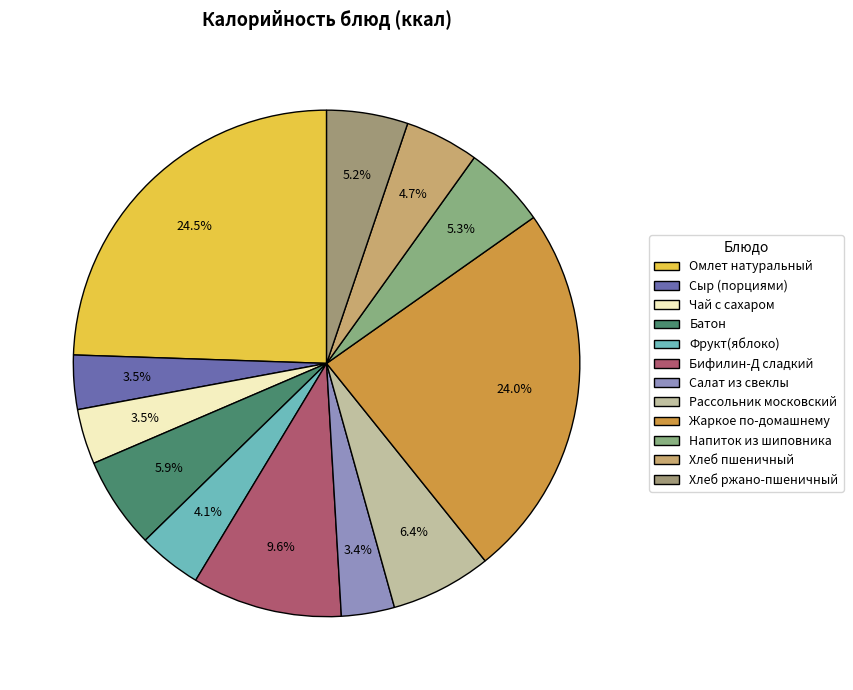

How many segments does this pie chart have?

12